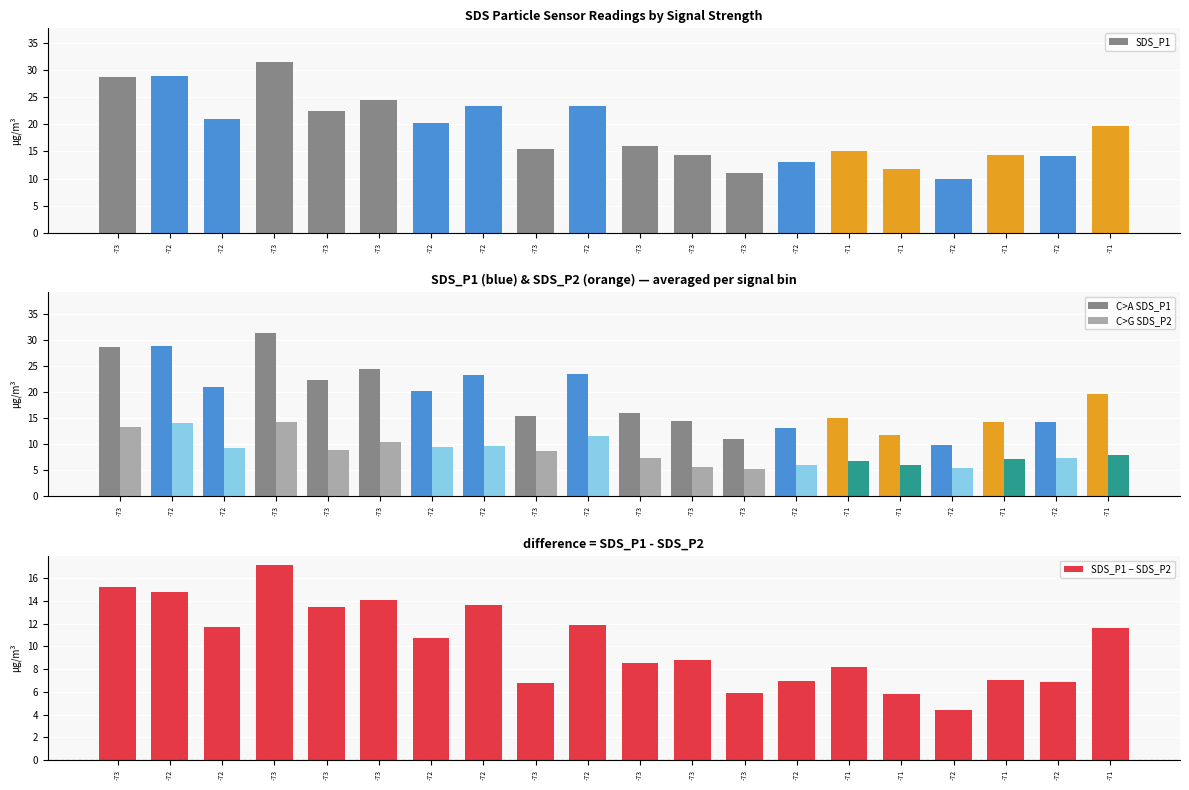

How many values in the SDS_P2 series exceed 8?

10